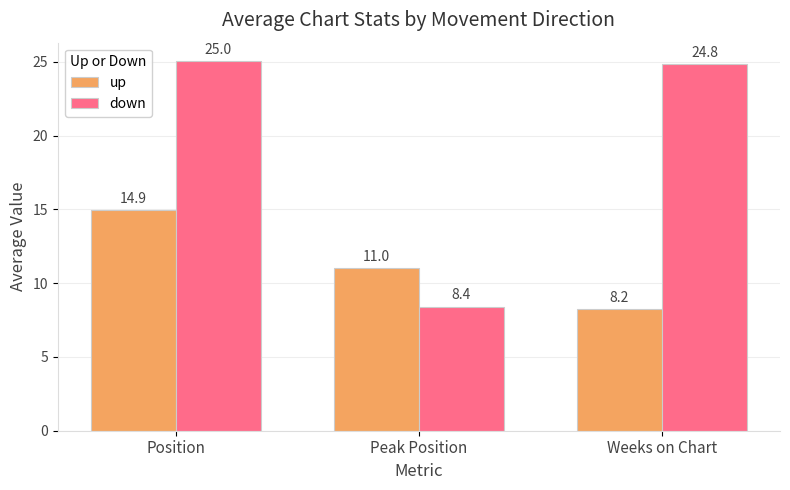

What position from the right is Peak Position?

2